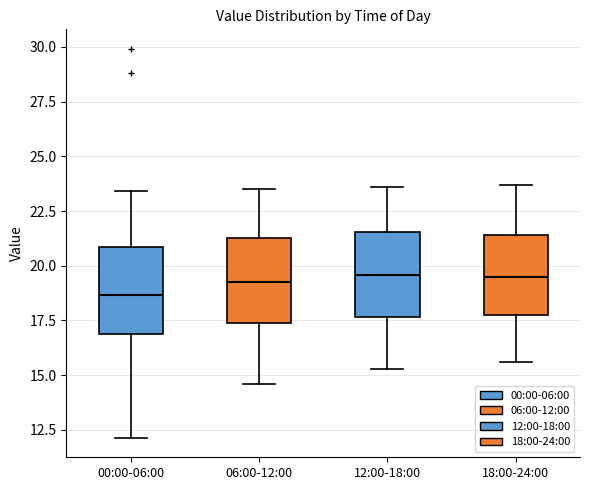

Where is the lower edge of the box for 12:00-18:00 on the y-axis? The values are not printed on the chart, so give them approximately, as read against the axis.

17.5